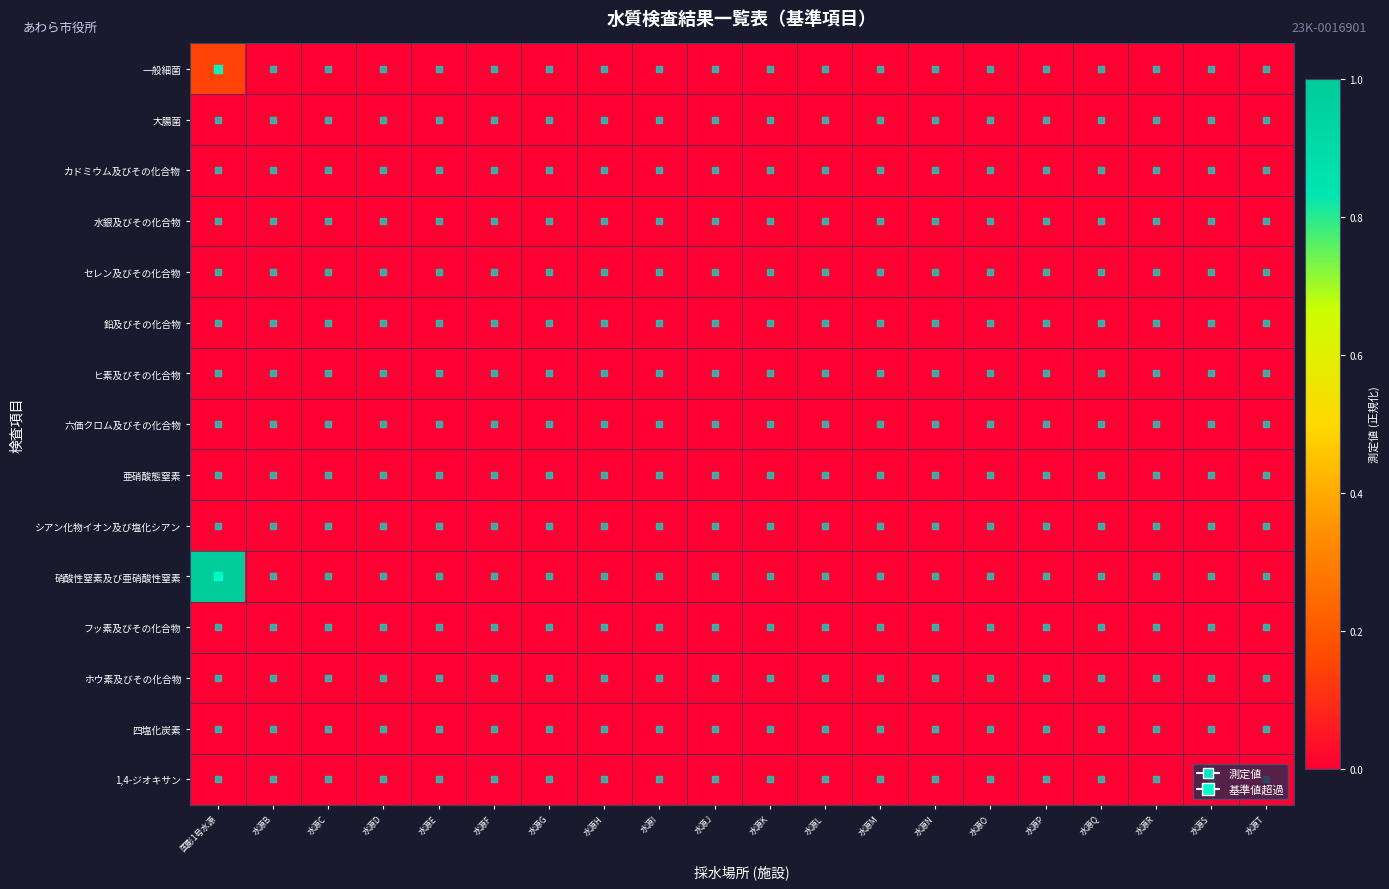

Reading left to right, extract all data points from this chart.

一般細菌: 国影1号水源=0.1	水源B=0.0	水源C=0.0	水源D=0.0	水源E=0.0	水源F=0.0	水源G=0.0	水源H=0.0	水源I=0.0	水源J=0.0	水源K=0.0	水源L=0.0	水源M=0.0	水源N=0.0	水源O=0.0	水源P=0.0	水源Q=0.0	水源R=0.0	水源S=0.0	水源T=0.0
大腸菌: 国影1号水源=0.0	水源B=0.0	水源C=0.0	水源D=0.0	水源E=0.0	水源F=0.0	水源G=0.0	水源H=0.0	水源I=0.0	水源J=0.0	水源K=0.0	水源L=0.0	水源M=0.0	水源N=0.0	水源O=0.0	水源P=0.0	水源Q=0.0	水源R=0.0	水源S=0.0	水源T=0.0
カドミウム及びその化合物: 国影1号水源=0.0	水源B=0.0	水源C=0.0	水源D=0.0	水源E=0.0	水源F=0.0	水源G=0.0	水源H=0.0	水源I=0.0	水源J=0.0	水源K=0.0	水源L=0.0	水源M=0.0	水源N=0.0	水源O=0.0	水源P=0.0	水源Q=0.0	水源R=0.0	水源S=0.0	水源T=0.0
水銀及びその化合物: 国影1号水源=0.0	水源B=0.0	水源C=0.0	水源D=0.0	水源E=0.0	水源F=0.0	水源G=0.0	水源H=0.0	水源I=0.0	水源J=0.0	水源K=0.0	水源L=0.0	水源M=0.0	水源N=0.0	水源O=0.0	水源P=0.0	水源Q=0.0	水源R=0.0	水源S=0.0	水源T=0.0
セレン及びその化合物: 国影1号水源=0.0	水源B=0.0	水源C=0.0	水源D=0.0	水源E=0.0	水源F=0.0	水源G=0.0	水源H=0.0	水源I=0.0	水源J=0.0	水源K=0.0	水源L=0.0	水源M=0.0	水源N=0.0	水源O=0.0	水源P=0.0	水源Q=0.0	水源R=0.0	水源S=0.0	水源T=0.0
鉛及びその化合物: 国影1号水源=0.0	水源B=0.0	水源C=0.0	水源D=0.0	水源E=0.0	水源F=0.0	水源G=0.0	水源H=0.0	水源I=0.0	水源J=0.0	水源K=0.0	水源L=0.0	水源M=0.0	水源N=0.0	水源O=0.0	水源P=0.0	水源Q=0.0	水源R=0.0	水源S=0.0	水源T=0.0
ヒ素及びその化合物: 国影1号水源=0.0	水源B=0.0	水源C=0.0	水源D=0.0	水源E=0.0	水源F=0.0	水源G=0.0	水源H=0.0	水源I=0.0	水源J=0.0	水源K=0.0	水源L=0.0	水源M=0.0	水源N=0.0	水源O=0.0	水源P=0.0	水源Q=0.0	水源R=0.0	水源S=0.0	水源T=0.0
六価クロム及びその化合物: 国影1号水源=0.0	水源B=0.0	水源C=0.0	水源D=0.0	水源E=0.0	水源F=0.0	水源G=0.0	水源H=0.0	水源I=0.0	水源J=0.0	水源K=0.0	水源L=0.0	水源M=0.0	水源N=0.0	水源O=0.0	水源P=0.0	水源Q=0.0	水源R=0.0	水源S=0.0	水源T=0.0
亜硝酸態窒素: 国影1号水源=0.0	水源B=0.0	水源C=0.0	水源D=0.0	水源E=0.0	水源F=0.0	水源G=0.0	水源H=0.0	水源I=0.0	水源J=0.0	水源K=0.0	水源L=0.0	水源M=0.0	水源N=0.0	水源O=0.0	水源P=0.0	水源Q=0.0	水源R=0.0	水源S=0.0	水源T=0.0
シアン化物イオン及び塩化シアン: 国影1号水源=0.0	水源B=0.0	水源C=0.0	水源D=0.0	水源E=0.0	水源F=0.0	水源G=0.0	水源H=0.0	水源I=0.0	水源J=0.0	水源K=0.0	水源L=0.0	水源M=0.0	水源N=0.0	水源O=0.0	水源P=0.0	水源Q=0.0	水源R=0.0	水源S=0.0	水源T=0.0
硝酸性窒素及び亜硝酸性窒素: 国影1号水源=1.0	水源B=0.0	水源C=0.0	水源D=0.0	水源E=0.0	水源F=0.0	水源G=0.0	水源H=0.0	水源I=0.0	水源J=0.0	水源K=0.0	水源L=0.0	水源M=0.0	水源N=0.0	水源O=0.0	水源P=0.0	水源Q=0.0	水源R=0.0	水源S=0.0	水源T=0.0
フッ素及びその化合物: 国影1号水源=0.0	水源B=0.0	水源C=0.0	水源D=0.0	水源E=0.0	水源F=0.0	水源G=0.0	水源H=0.0	水源I=0.0	水源J=0.0	水源K=0.0	水源L=0.0	水源M=0.0	水源N=0.0	水源O=0.0	水源P=0.0	水源Q=0.0	水源R=0.0	水源S=0.0	水源T=0.0
ホウ素及びその化合物: 国影1号水源=0.0	水源B=0.0	水源C=0.0	水源D=0.0	水源E=0.0	水源F=0.0	水源G=0.0	水源H=0.0	水源I=0.0	水源J=0.0	水源K=0.0	水源L=0.0	水源M=0.0	水源N=0.0	水源O=0.0	水源P=0.0	水源Q=0.0	水源R=0.0	水源S=0.0	水源T=0.0
四塩化炭素: 国影1号水源=0.0	水源B=0.0	水源C=0.0	水源D=0.0	水源E=0.0	水源F=0.0	水源G=0.0	水源H=0.0	水源I=0.0	水源J=0.0	水源K=0.0	水源L=0.0	水源M=0.0	水源N=0.0	水源O=0.0	水源P=0.0	水源Q=0.0	水源R=0.0	水源S=0.0	水源T=0.0
1,4-ジオキサン: 国影1号水源=0.0	水源B=0.0	水源C=0.0	水源D=0.0	水源E=0.0	水源F=0.0	水源G=0.0	水源H=0.0	水源I=0.0	水源J=0.0	水源K=0.0	水源L=0.0	水源M=0.0	水源N=0.0	水源O=0.0	水源P=0.0	水源Q=0.0	水源R=0.0	水源S=0.0	水源T=0.0